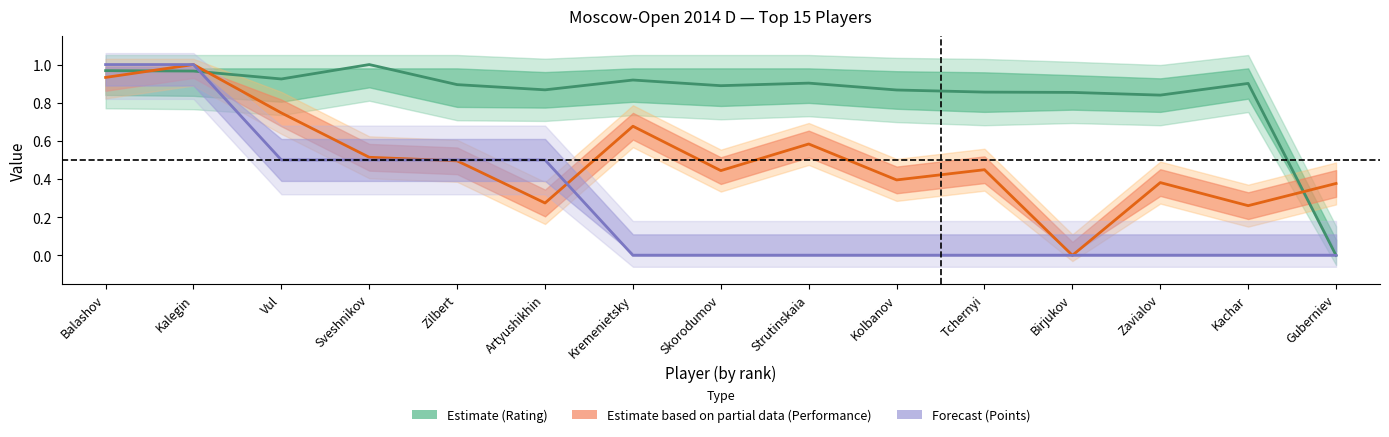

What is the approximate value of Points at Zilbert?

0.5